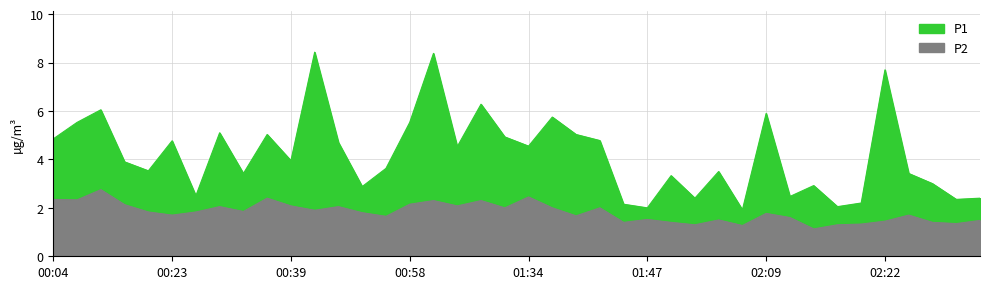

Reading left to right, list all the values displayed in this chart.

P1: 4.8	5.5	6.0	3.9	3.5	4.8	2.5	5.1	3.4	5.0	4.0	8.4	4.7	2.9	3.6	5.5	8.4	4.5	6.3	4.9	4.5	5.8	5.0	4.8	2.1	2.0	3.3	2.4	3.5	1.9	5.9	2.5	2.9	2.0	2.2	7.7	3.4	3.0	2.4	2.4
P2: 2.4	2.3	2.8	2.1	1.8	1.7	1.8	2.0	1.9	2.4	2.1	1.9	2.0	1.8	1.6	2.1	2.3	2.1	2.3	2.0	2.5	2.0	1.7	2.0	1.4	1.5	1.4	1.3	1.5	1.3	1.8	1.6	1.1	1.3	1.3	1.4	1.7	1.4	1.4	1.5